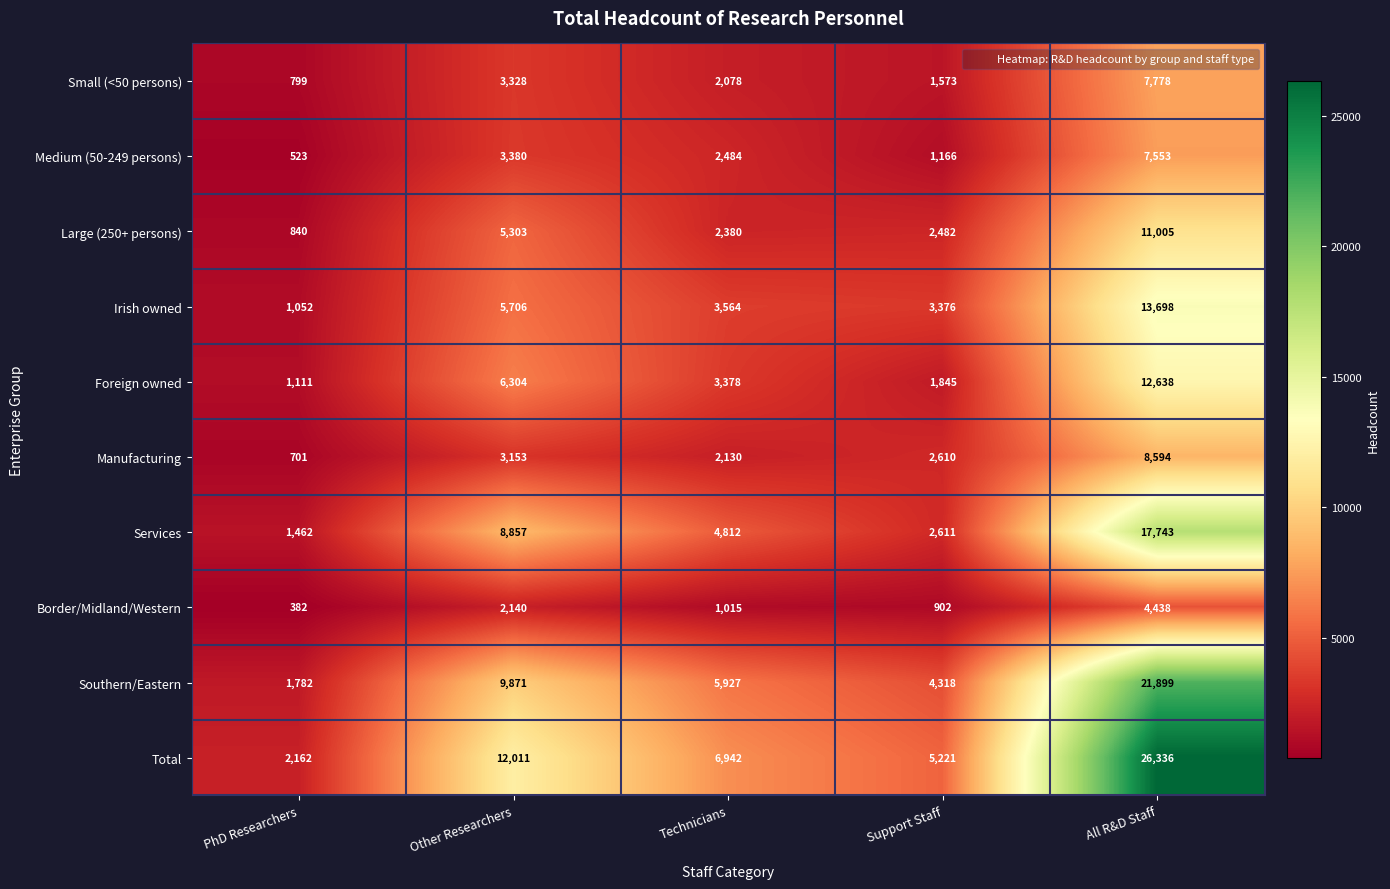

What is the spread (max minus min) of values at Support Staff?

4319